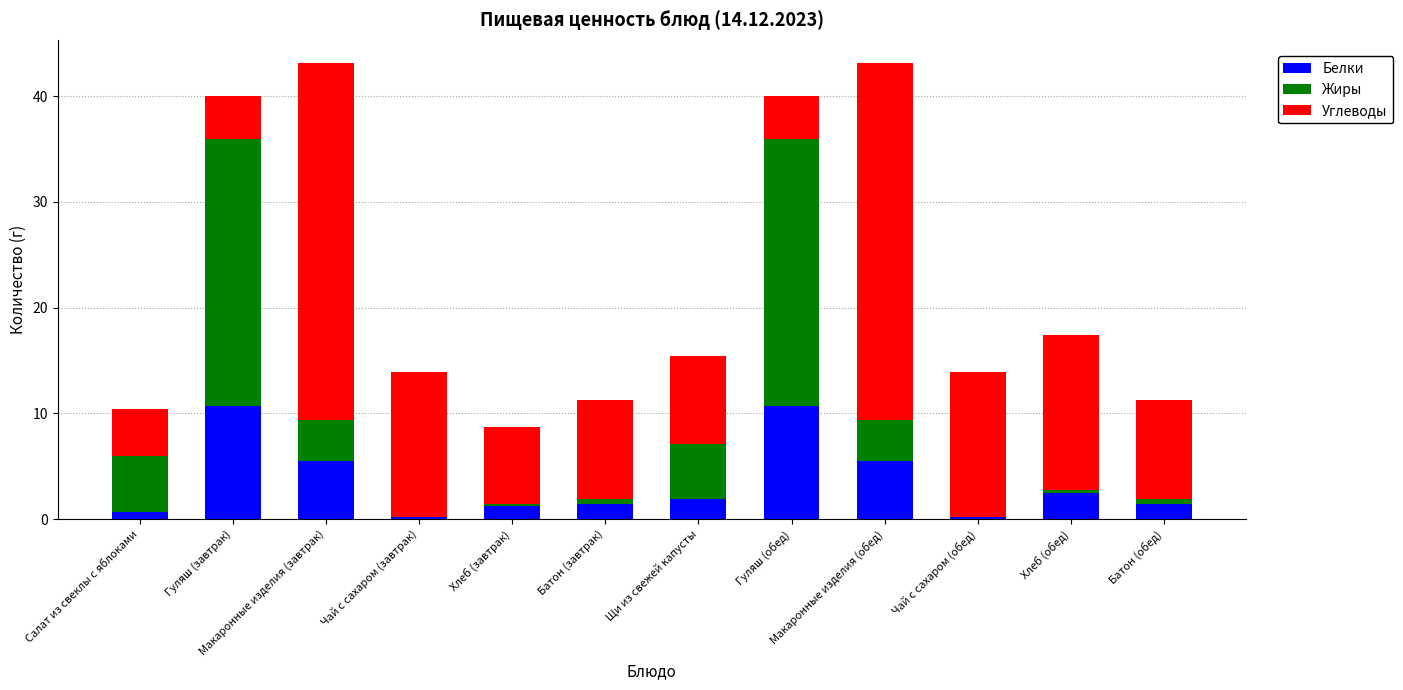

What is the total value across all series at Макаронные изделия (завтрак)?

43.2